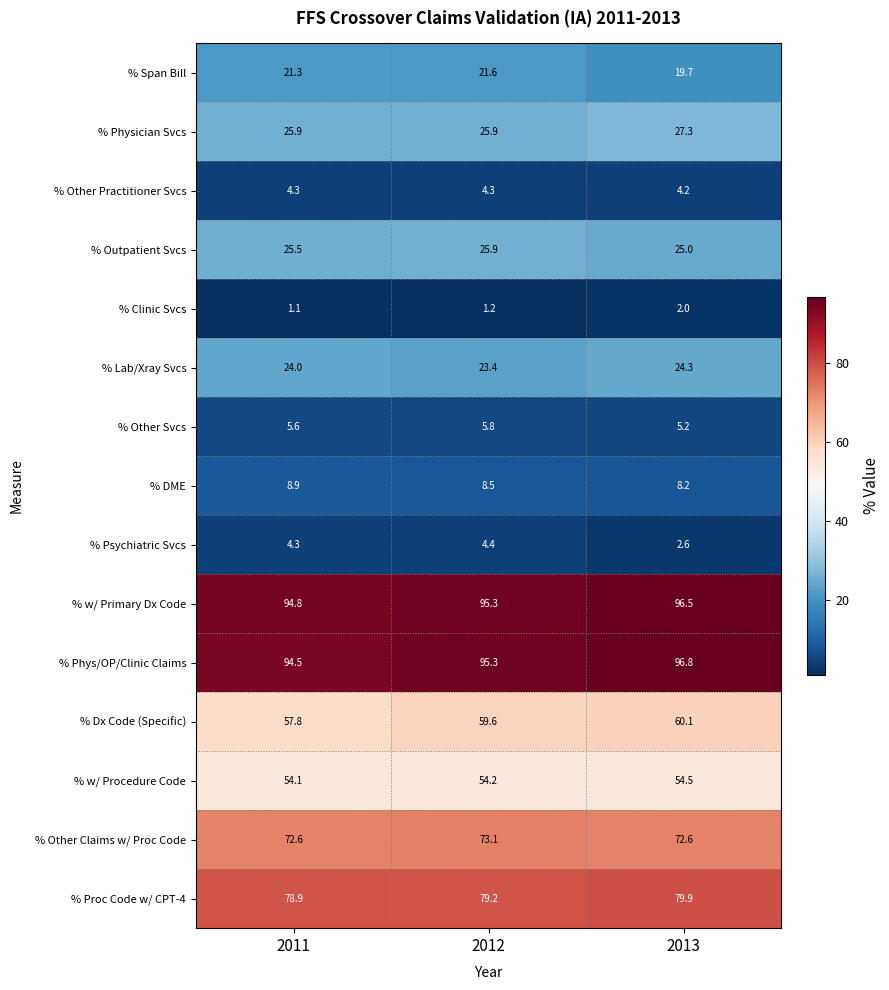

At which category is the sum across all series the highest?

2013